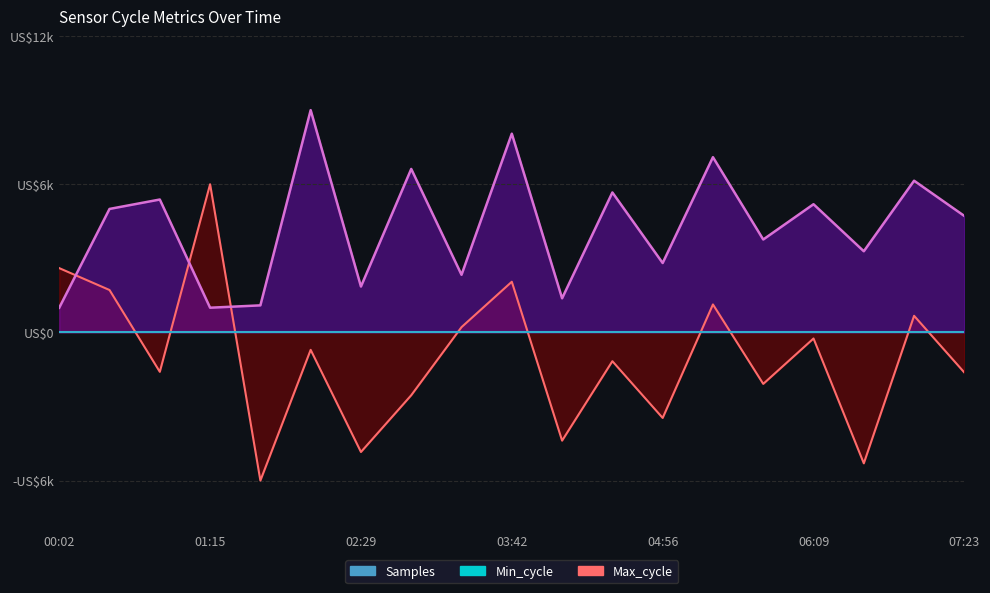

What is the difference between the highest and lowest values at 03:18?

2120.1